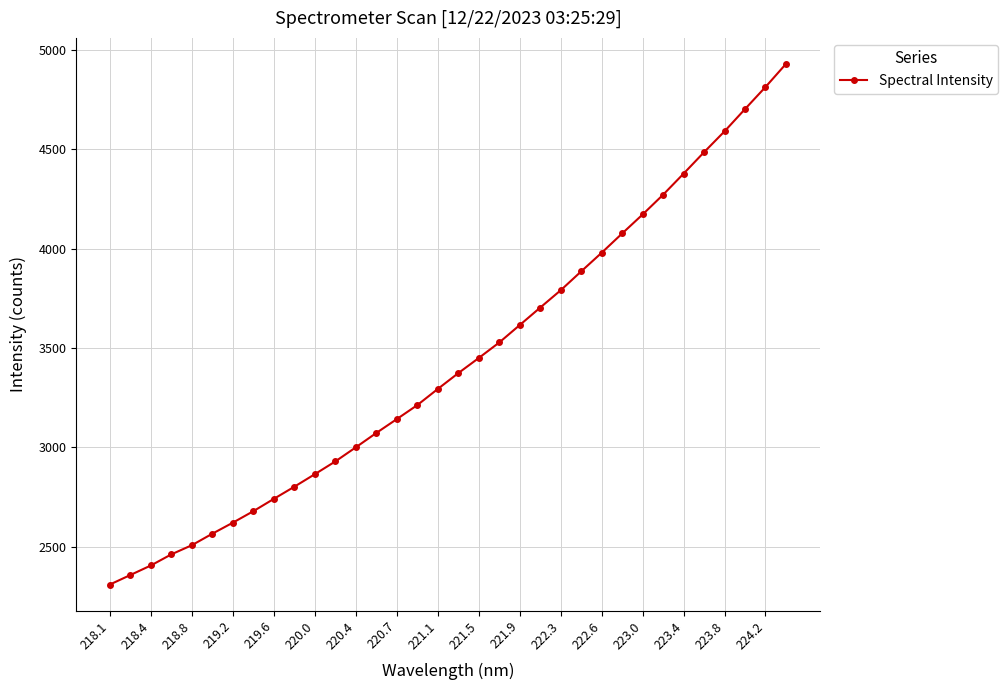

What is the greatest value displayed?

4928.9